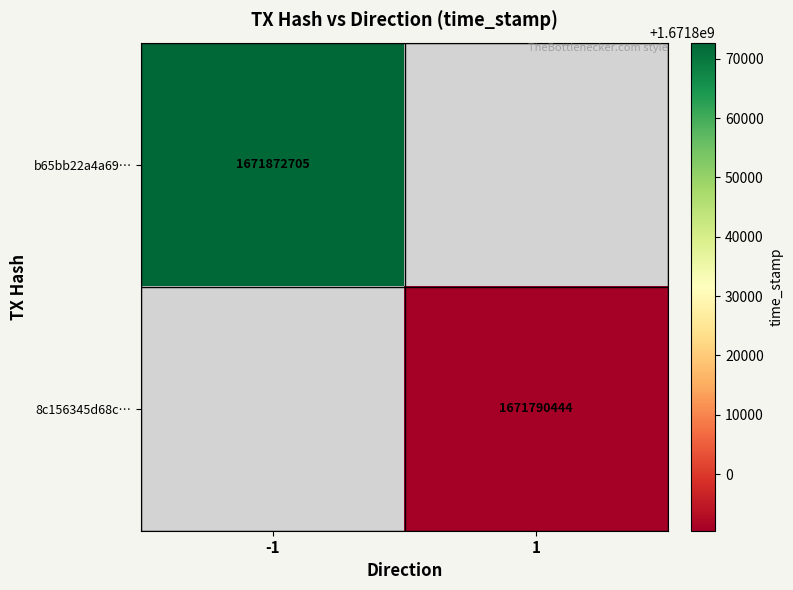

True or false: 8c156345d68c… has a value of 1037033778 at 1.

False